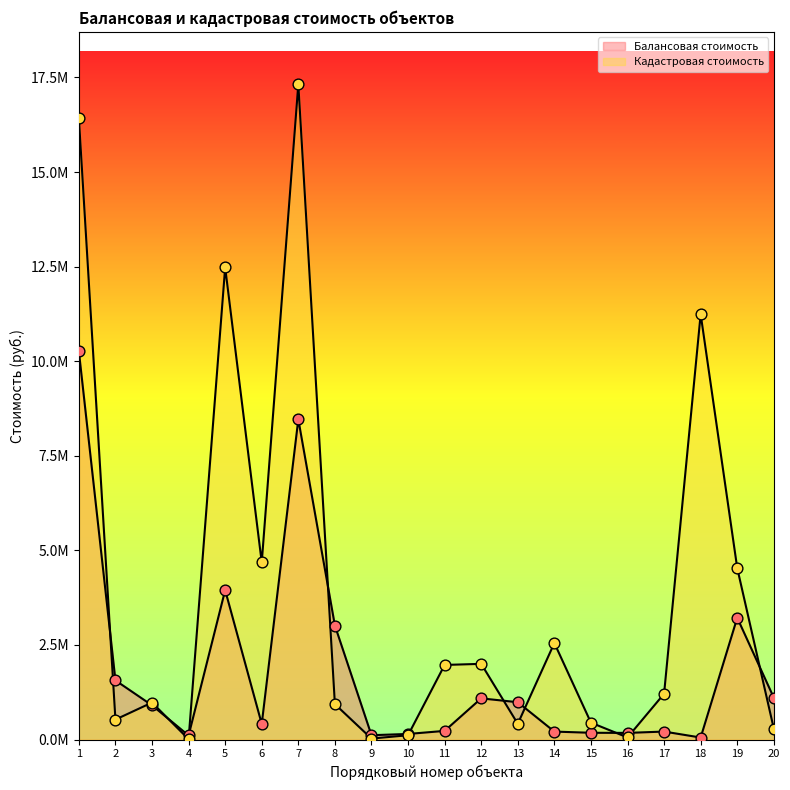

Which series has the largest total across all categories?

Кадастровая стоимость